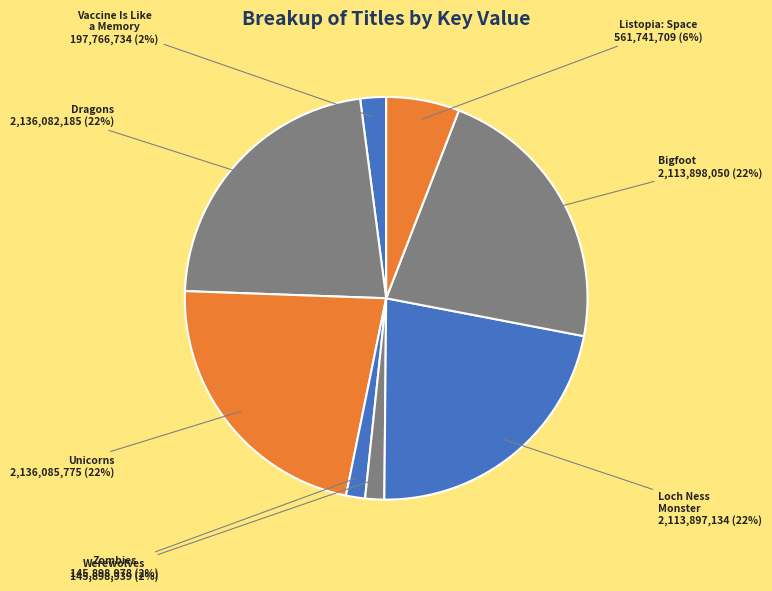

How many segments does this pie chart have?

8